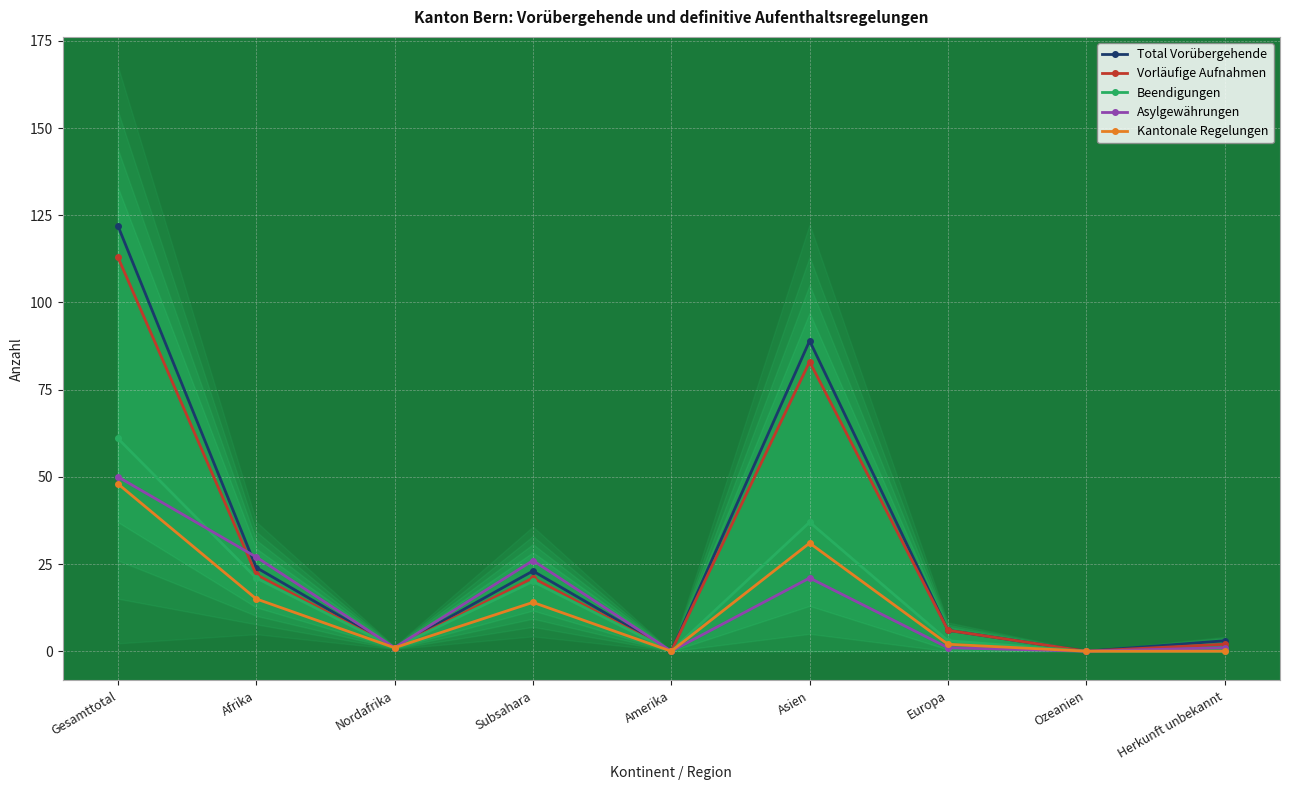

How many data points in Beendigungen are above 3?

4